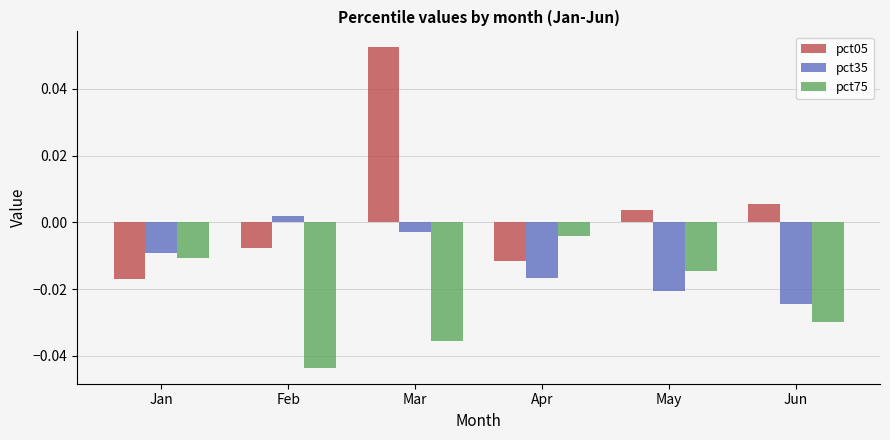

How many values in pct35 are above zero?

1